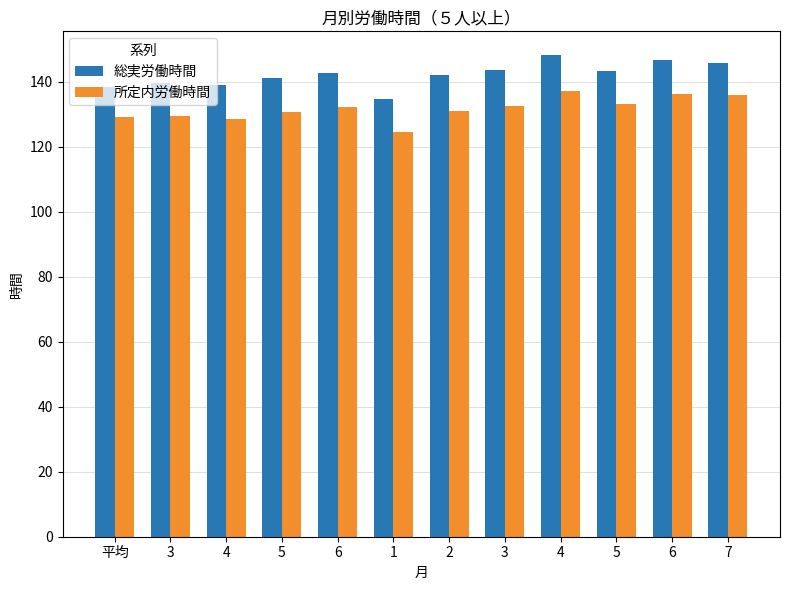

What is the minimum value shown in the chart?

124.5